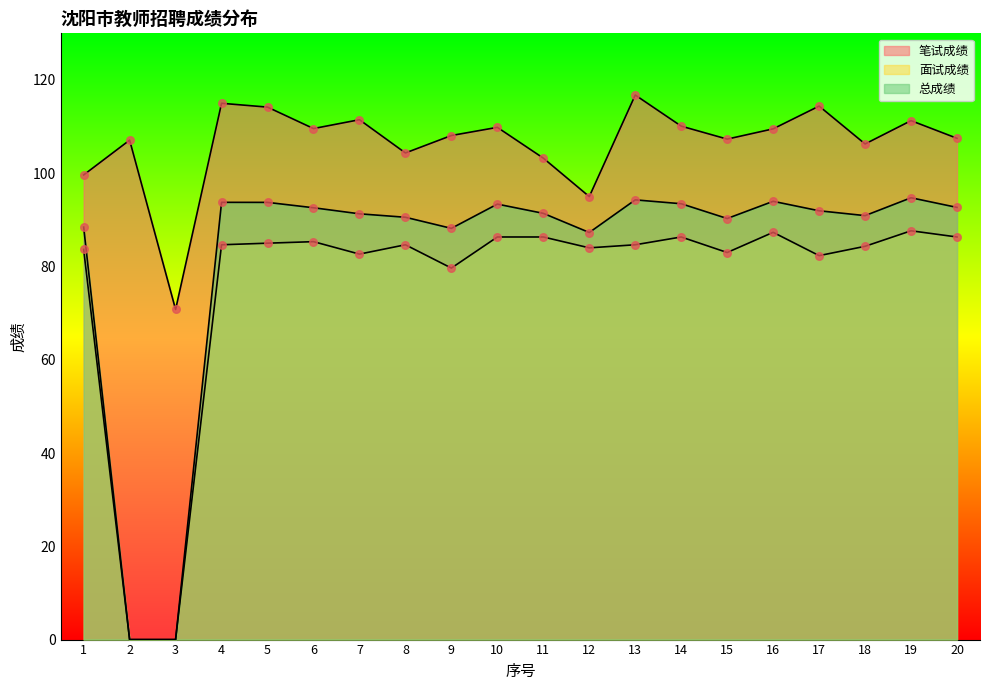

Which series has the largest total across all categories?

笔试成绩